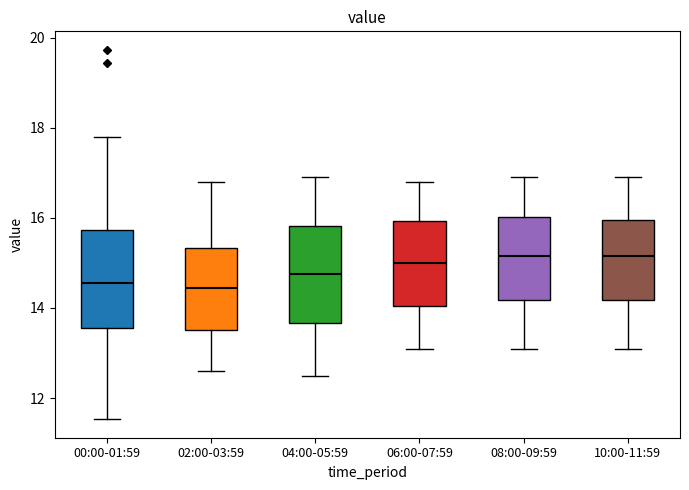

Reading left to right, transcribe this box plot: for each box, give where its median line is, the range the box spans, and where its two whiskers end, as read against the y-axis. The values are not printed on the chart, so give them approximately, as read against the axis.

00:00-01:59: median 14.6, box 13.6 to 15.8, whiskers 11.6 to 17.8
02:00-03:59: median 14.4, box 13.6 to 15.4, whiskers 12.6 to 16.8
04:00-05:59: median 14.8, box 13.6 to 15.8, whiskers 12.6 to 17.0
06:00-07:59: median 15.0, box 14.0 to 16.0, whiskers 13.2 to 16.8
08:00-09:59: median 15.2, box 14.2 to 16.0, whiskers 13.2 to 17.0
10:00-11:59: median 15.2, box 14.2 to 16.0, whiskers 13.2 to 17.0